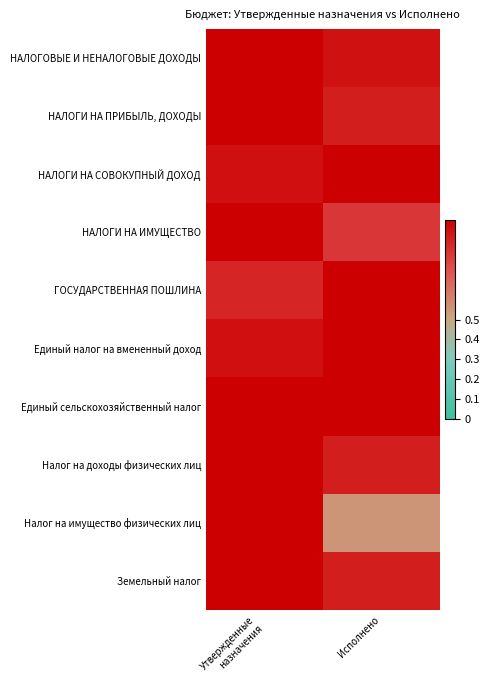

What is the total value across all series at Утвержденные
назначения?

9.8